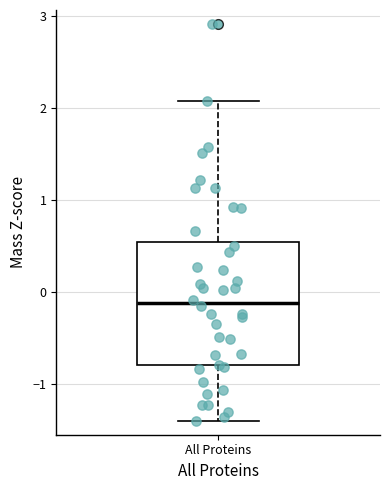

Read this box plot against the y-axis: the position of the median line, the range covered by the box, and the ends of both whiskers. The values are not printed on the chart, so give them approximately, as read against the axis.

median -0.1, box -0.8 to 0.5, whiskers -1.4 to 2.1